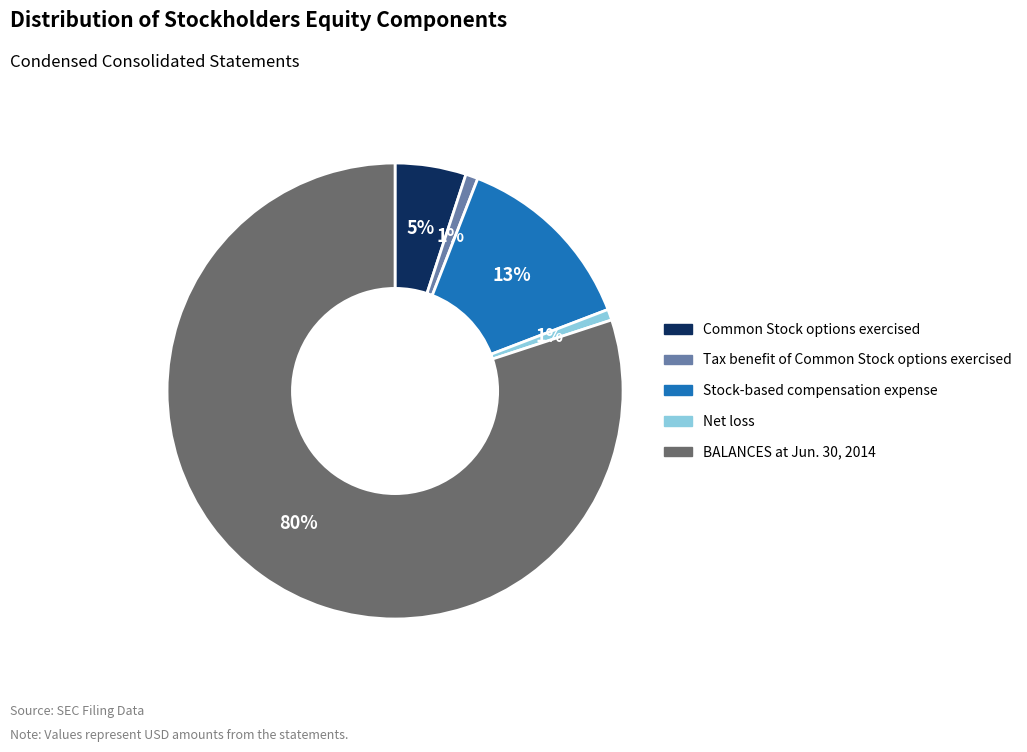

Count the number of slices in the pie.

5